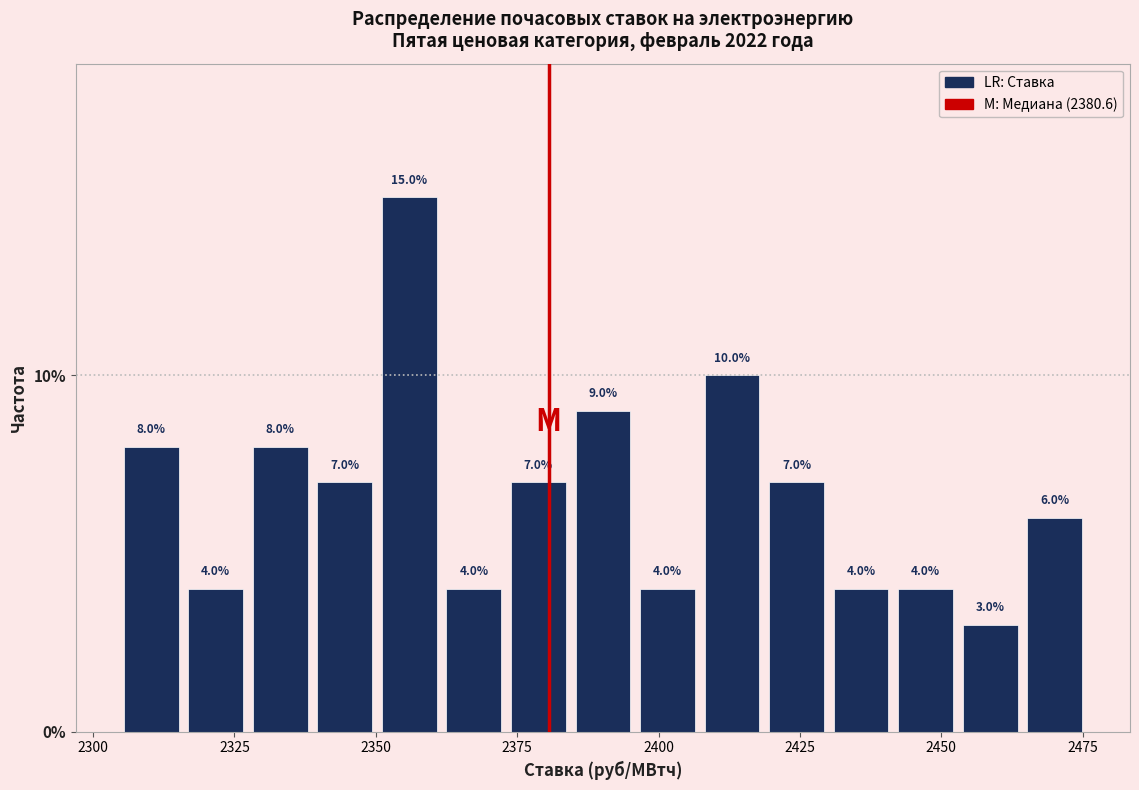

Read against the x-axis, roughly where is the centre of the tallest bar?

2355